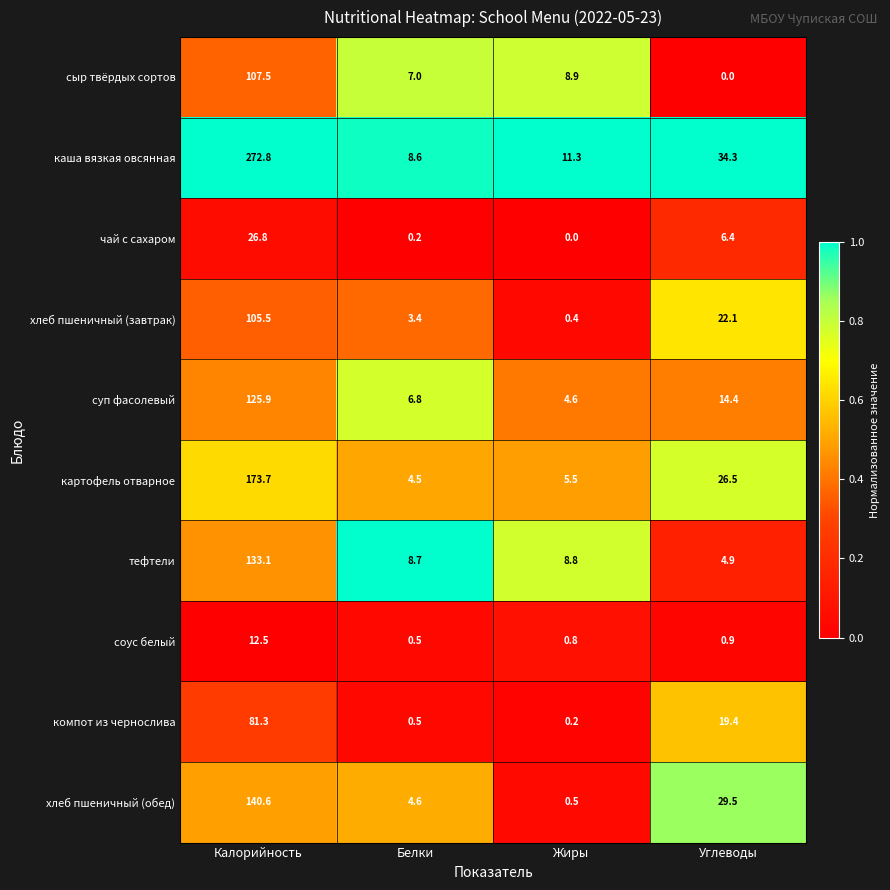

Which label corresponds to the largest value in the chart?

Калорийность